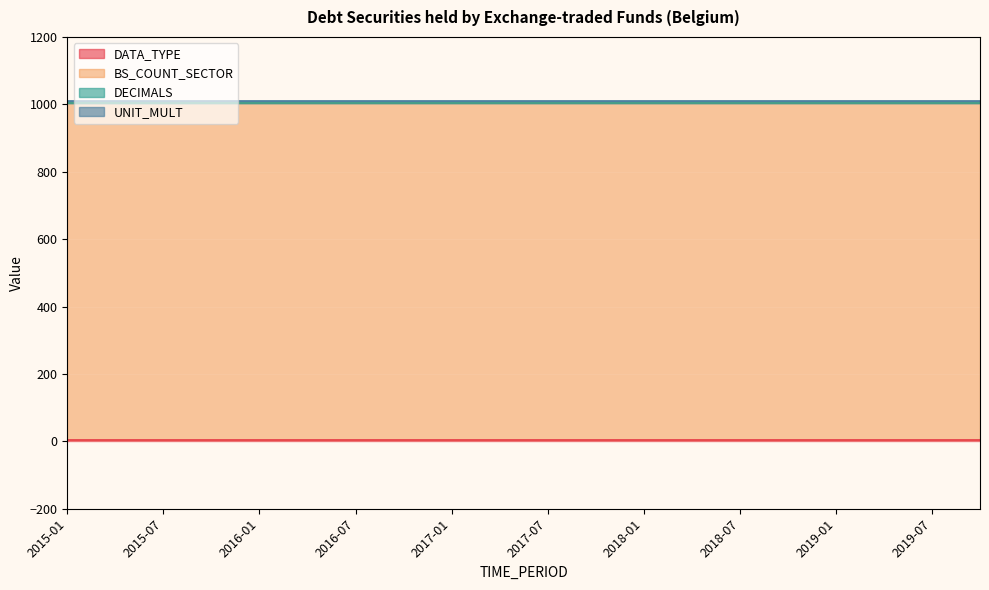

What is the label of the 13th point from the left?

2018-01